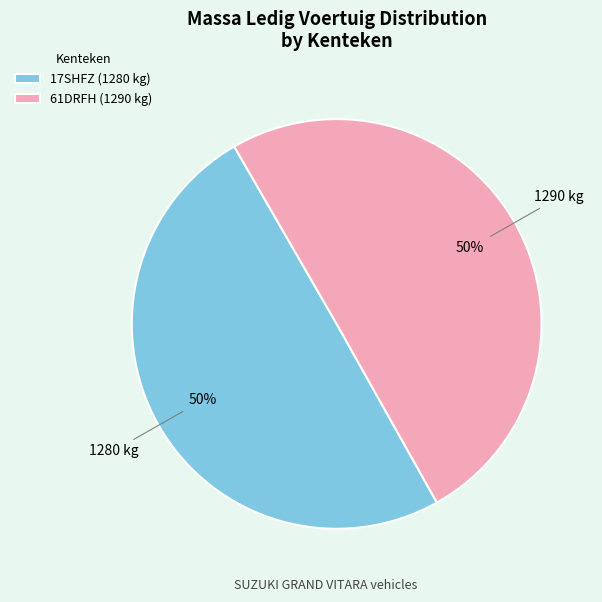

Count the number of slices in the pie.

2